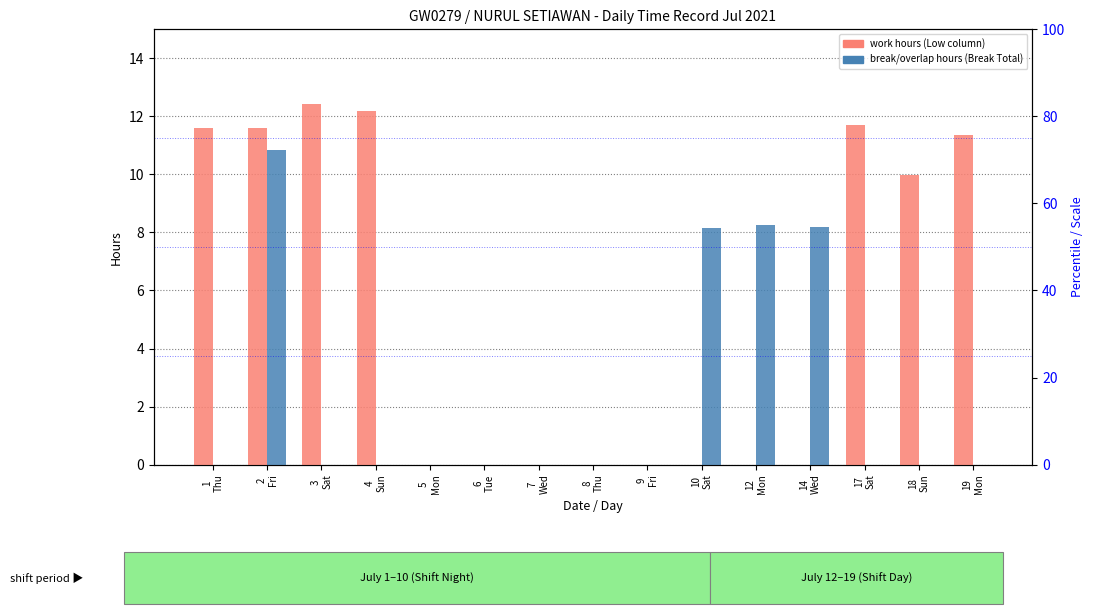

What position from the right is 8
Thu?

8